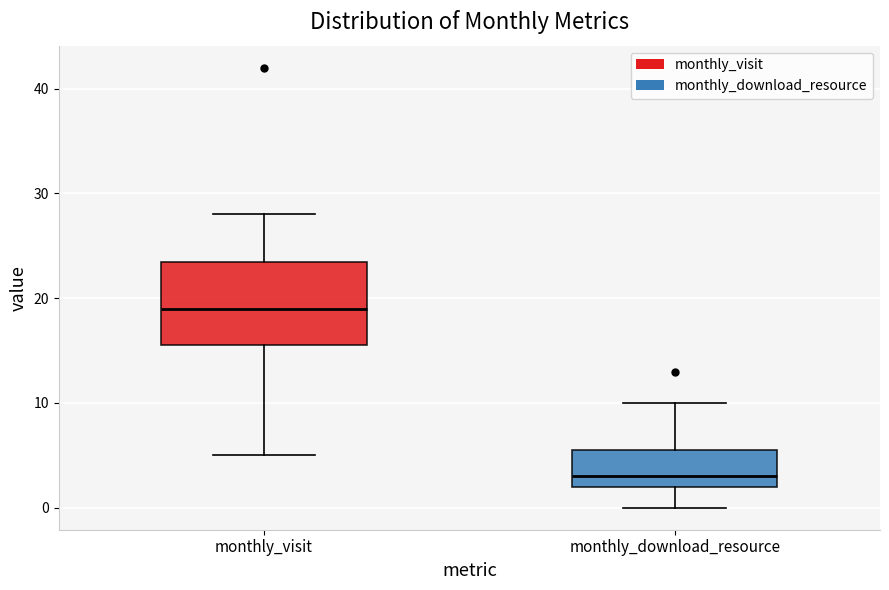

Where is the lower edge of the box for monthly_visit on the y-axis? The values are not printed on the chart, so give them approximately, as read against the axis.

16